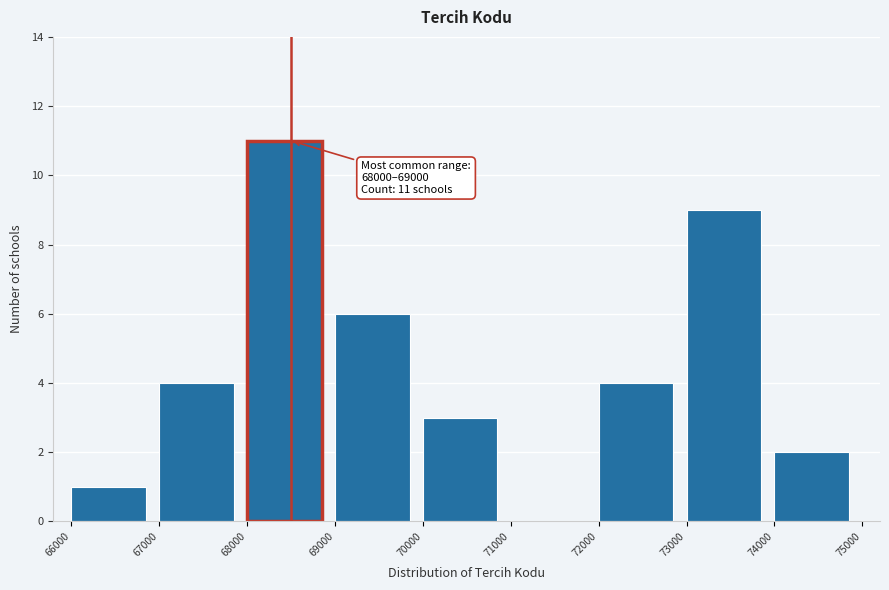

Which range on the x-axis has the tallest bar?

68000 to 69000